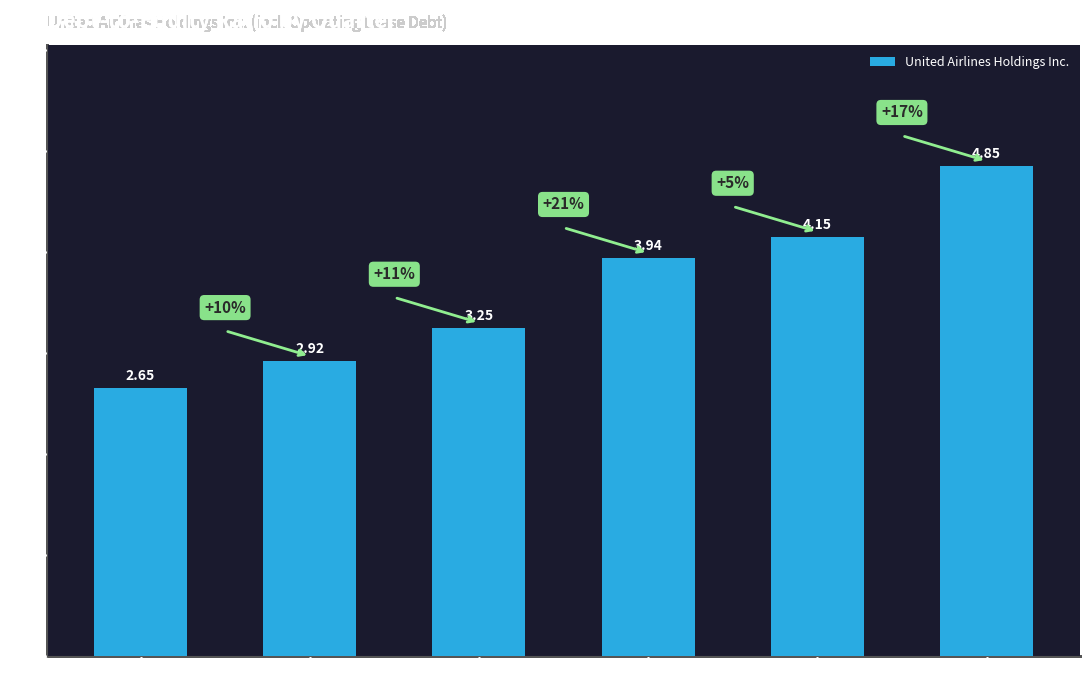

Which category has the lowest value across all series?

2024-12-31